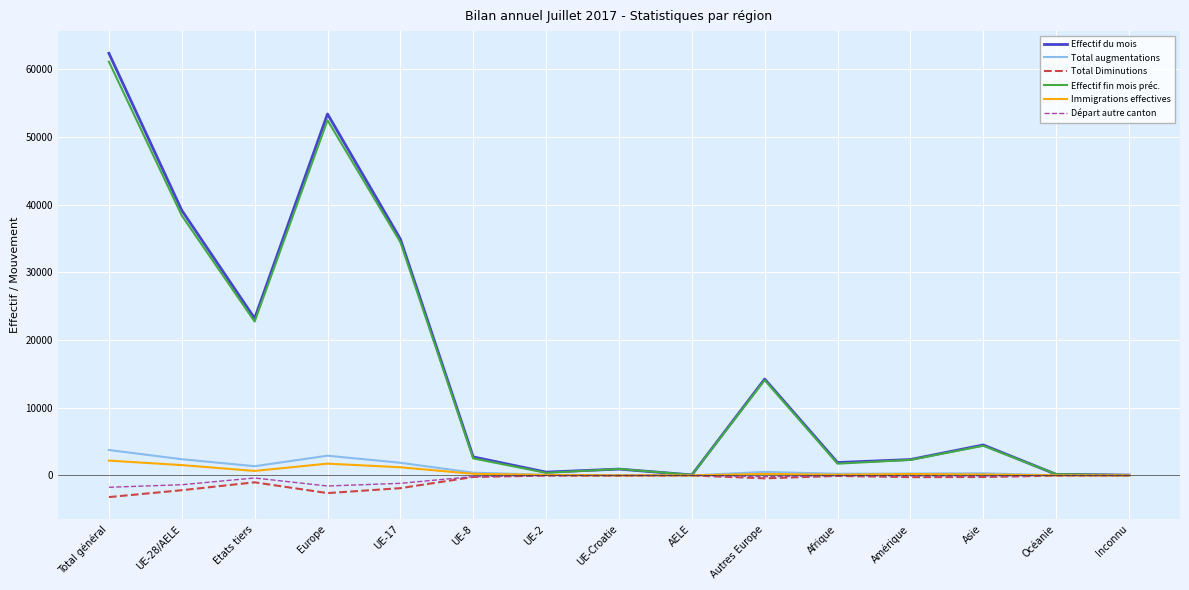

Read the Immigrations effectives value at Total général.

2191